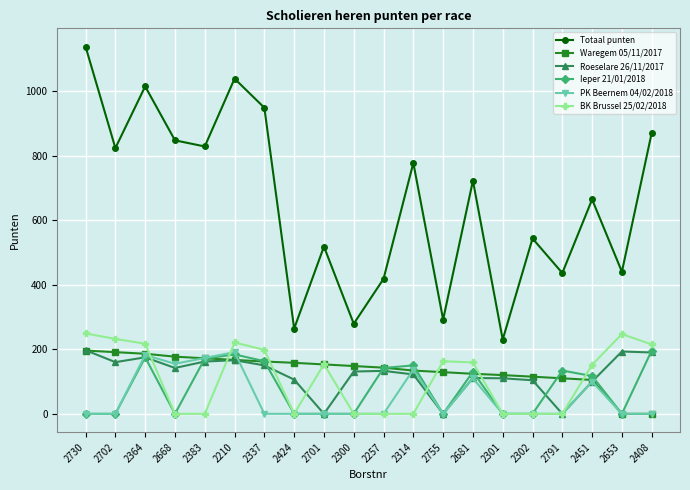

Which category has the lowest value in the Totaal punten series?

2301